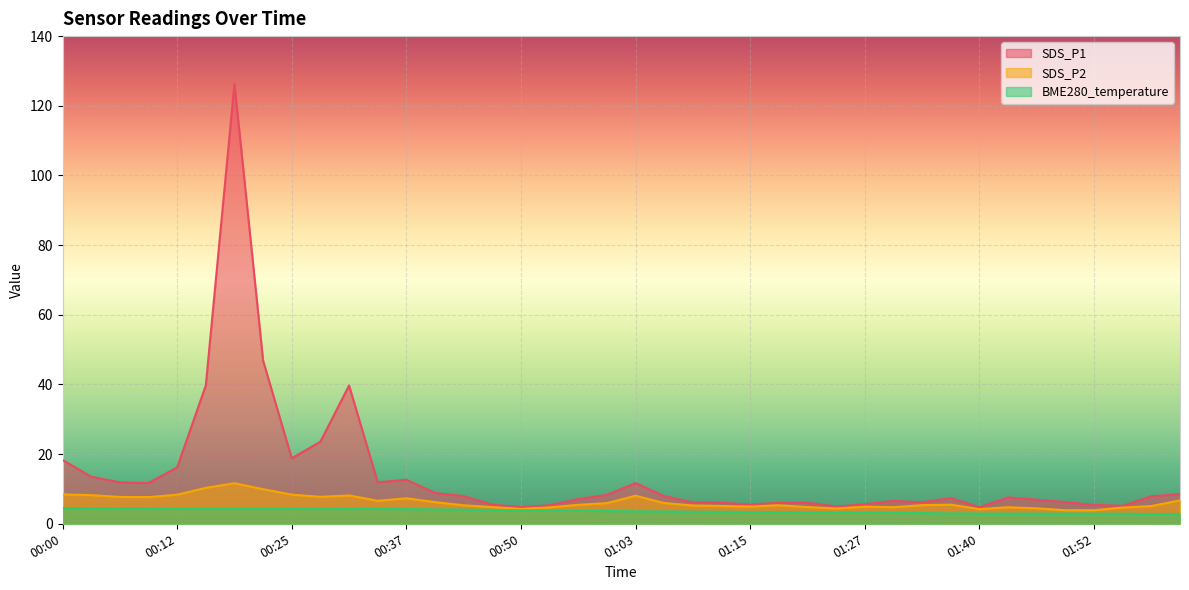

What is the sum of all BME280_temperature values?

147.1